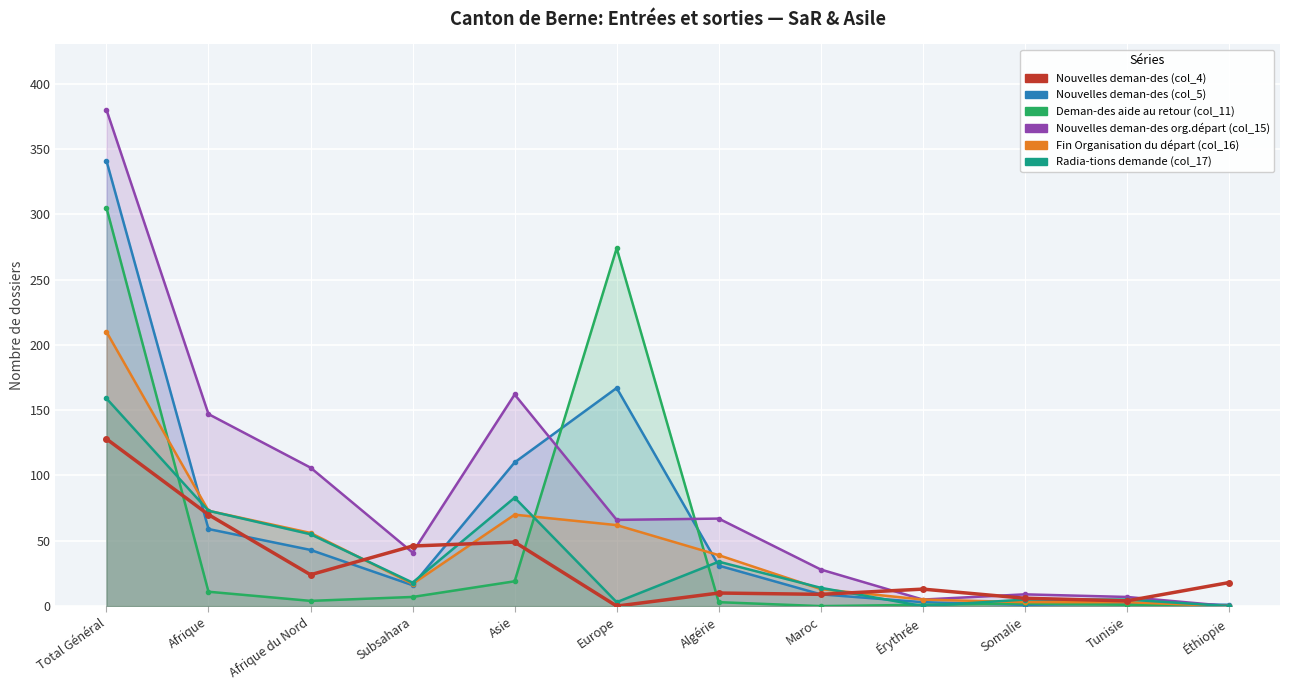

In Fin Organisation du départ (col_16), how many points are higher than both neighbors (excluding endpoints)?

1